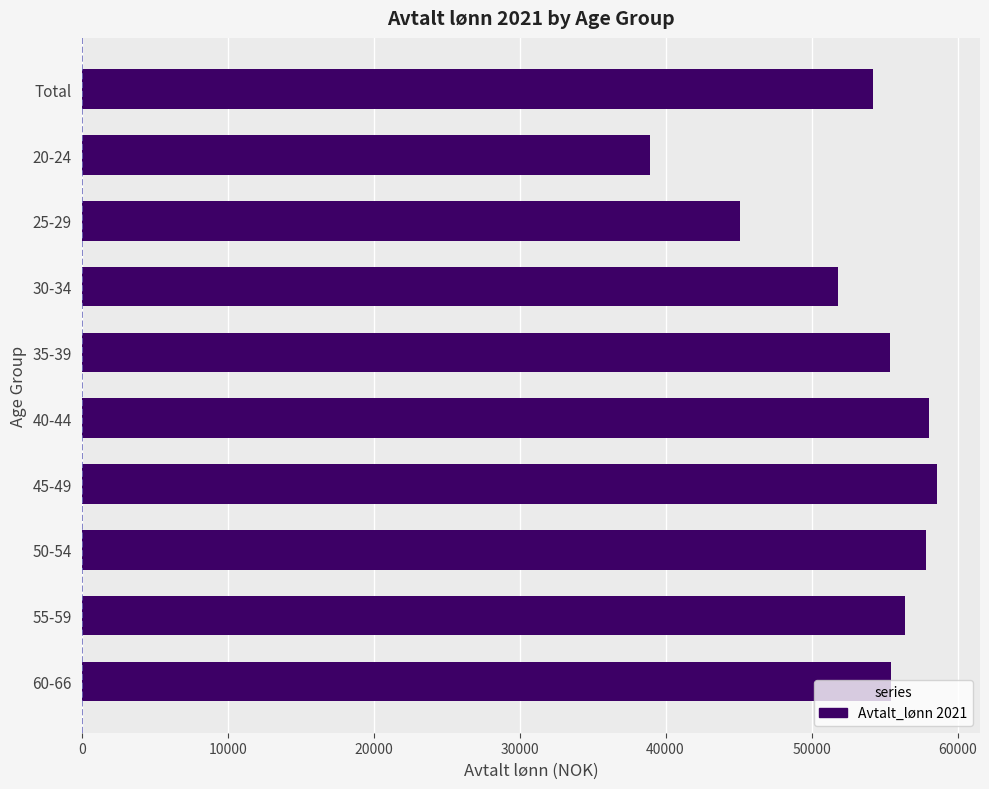

What is the label of the 1st bar from the bottom?

60-66